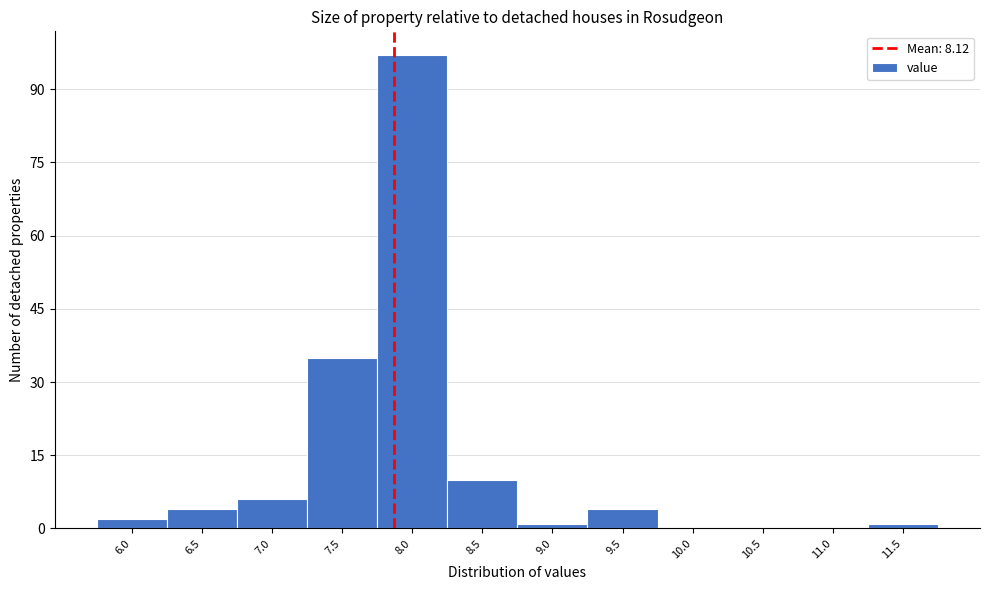

Reading left to right, what are all the values shown in this chart?

6.0=2	6.5=4	7.0=6	7.5=35	8.0=97	8.5=10	9.0=1	9.5=4	10.0=0	10.5=0	11.0=0	11.5=1